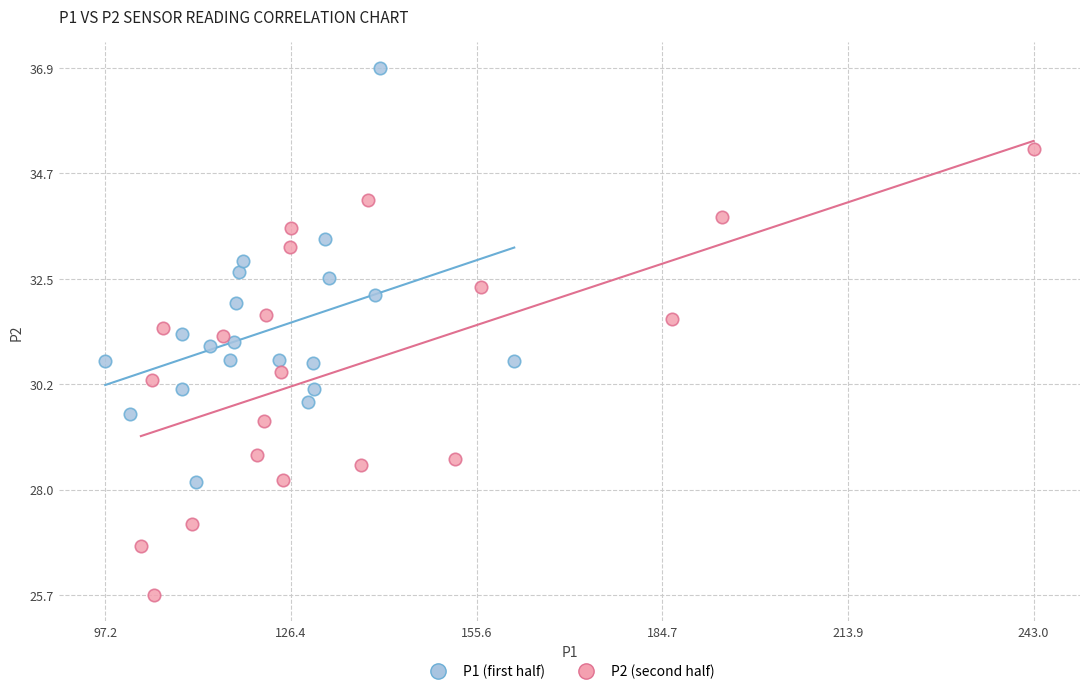

Which series has the widest spread of Y values?

P2 (second half)